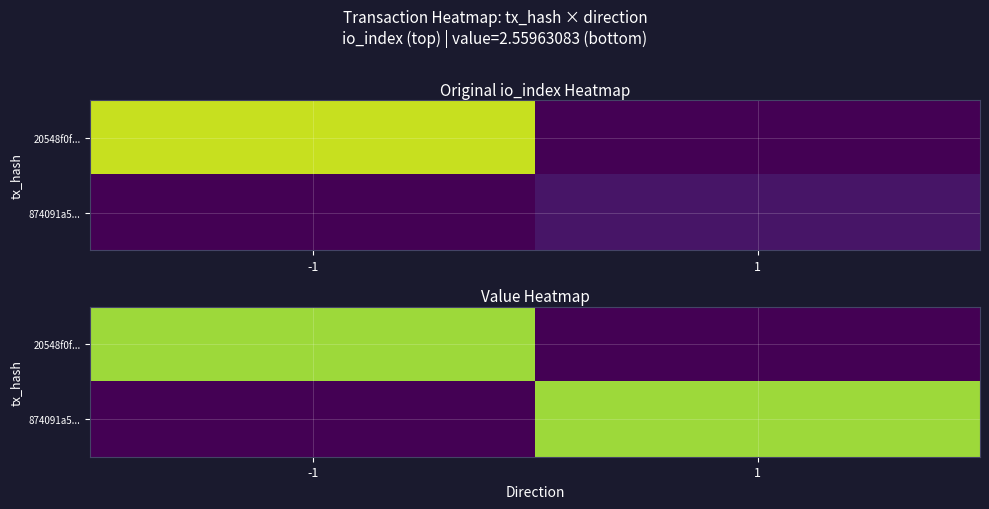

The 874091a5... series shows 2.6 at 1. True or false?

True